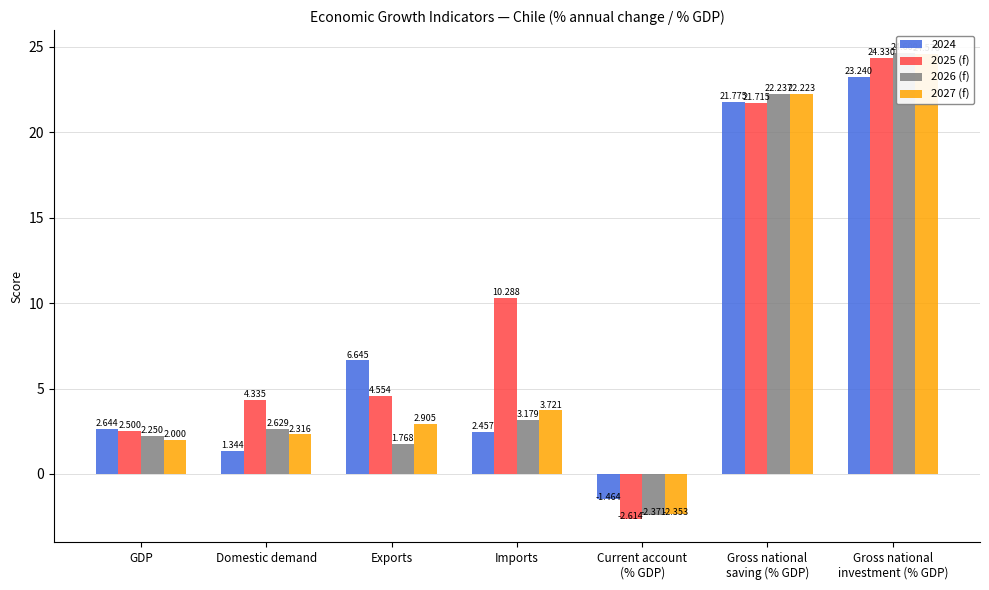

Reading right to left, list all the values displayed in this chart.

2025 (f): 24.3	21.7	-2.6	10.3	4.6	4.3	2.5
2026 (f): 24.6	22.2	-2.4	3.2	1.8	2.6	2.2
2027 (f): 24.6	22.2	-2.4	3.7	2.9	2.3	2.0